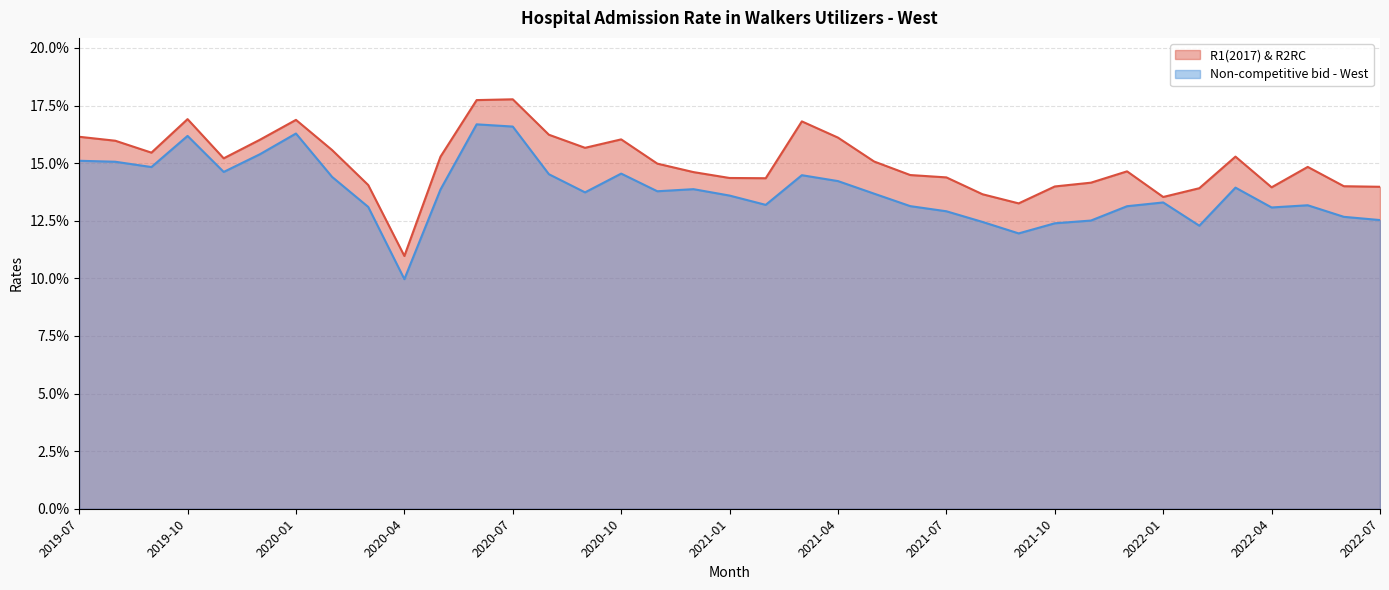

What is the label of the 11th point from the left?

2020-05